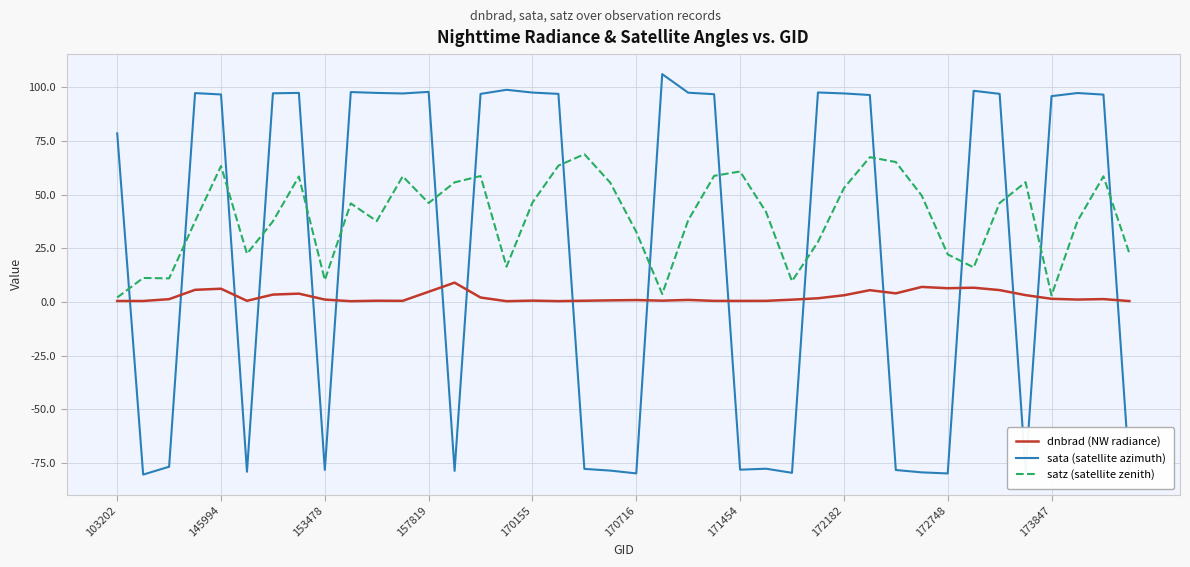

List the series in order of their overall mean, lowest first.

dnbrad (NW radiance), sata (satellite azimuth), satz (satellite zenith)